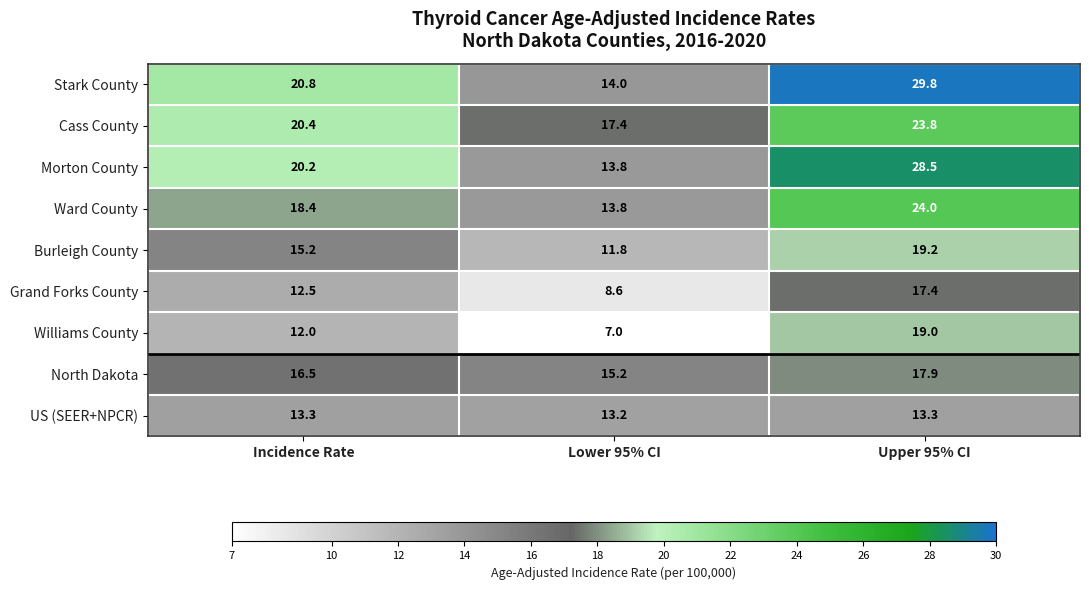

The North Dakota series shows 15.2 at Lower 95% CI. True or false?

True